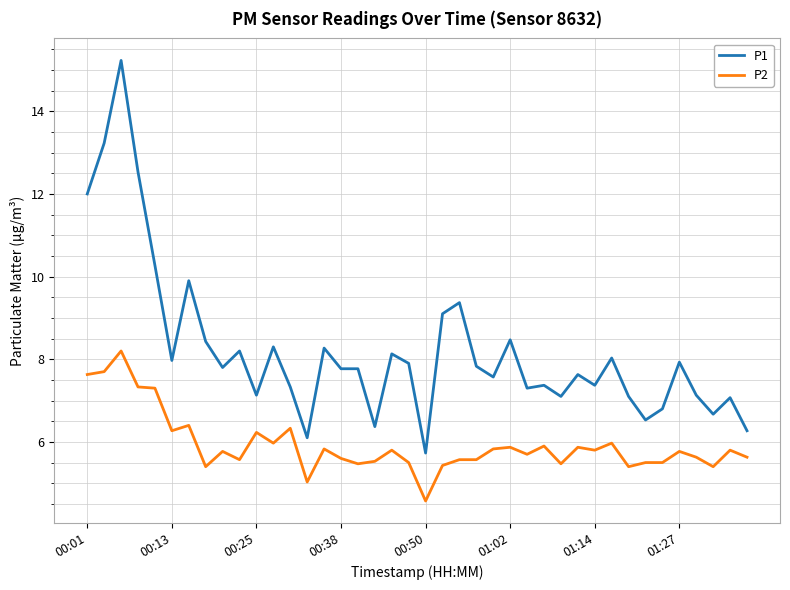

Which series has the widest spread of values?

P1